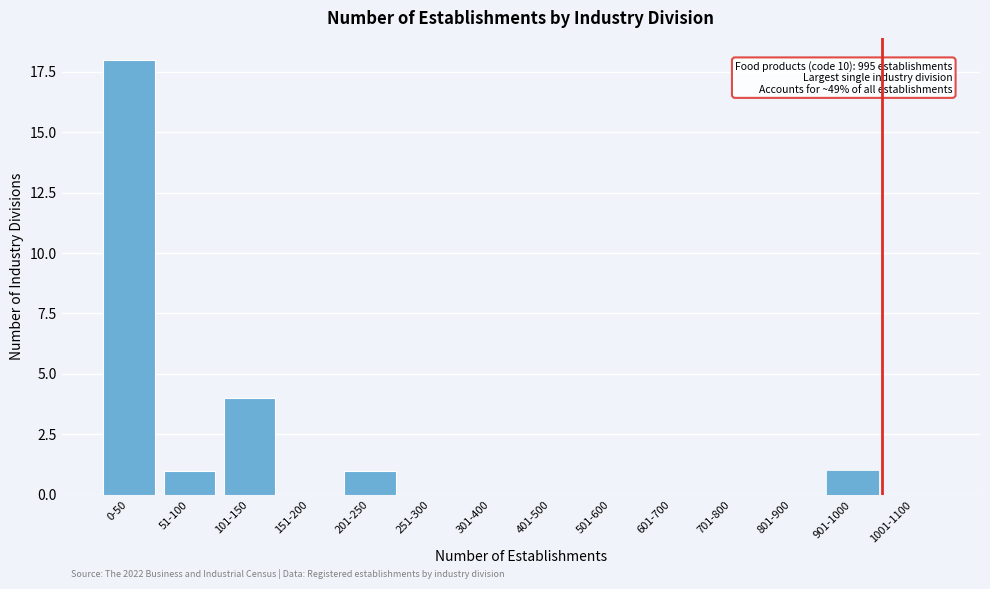

Reading left to right, transcribe all the data shown in this chart.

0-50=18	51-100=1	101-150=4	151-200=0	201-250=1	251-300=0	301-400=0	401-500=0	501-600=0	601-700=0	701-800=0	801-900=0	901-1000=1	1001-1100=0